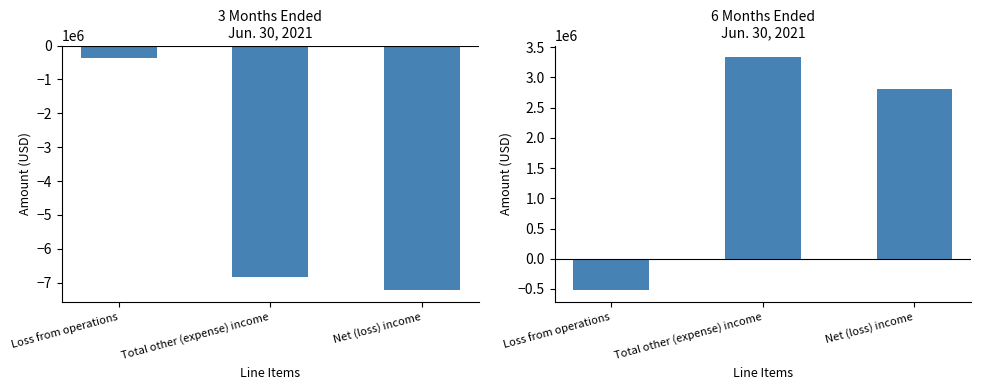

At which label does 3 Months Ended first exceed -6835561?

Loss from operations